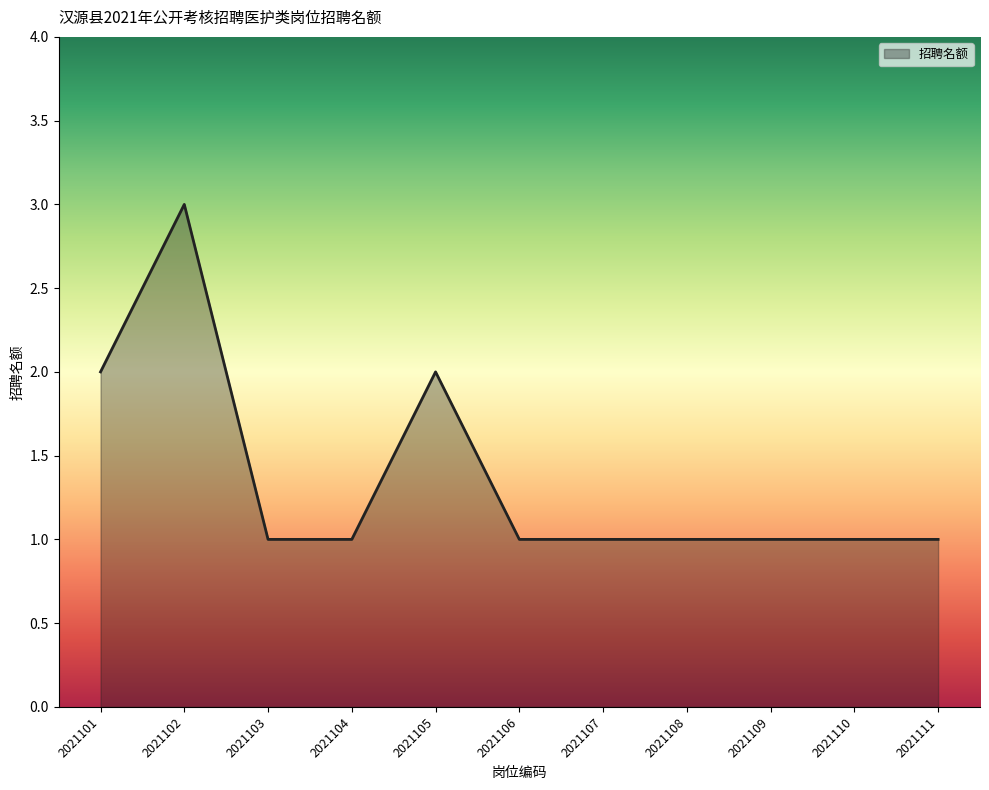

True or false: the data shows 0 at 2021111.

False